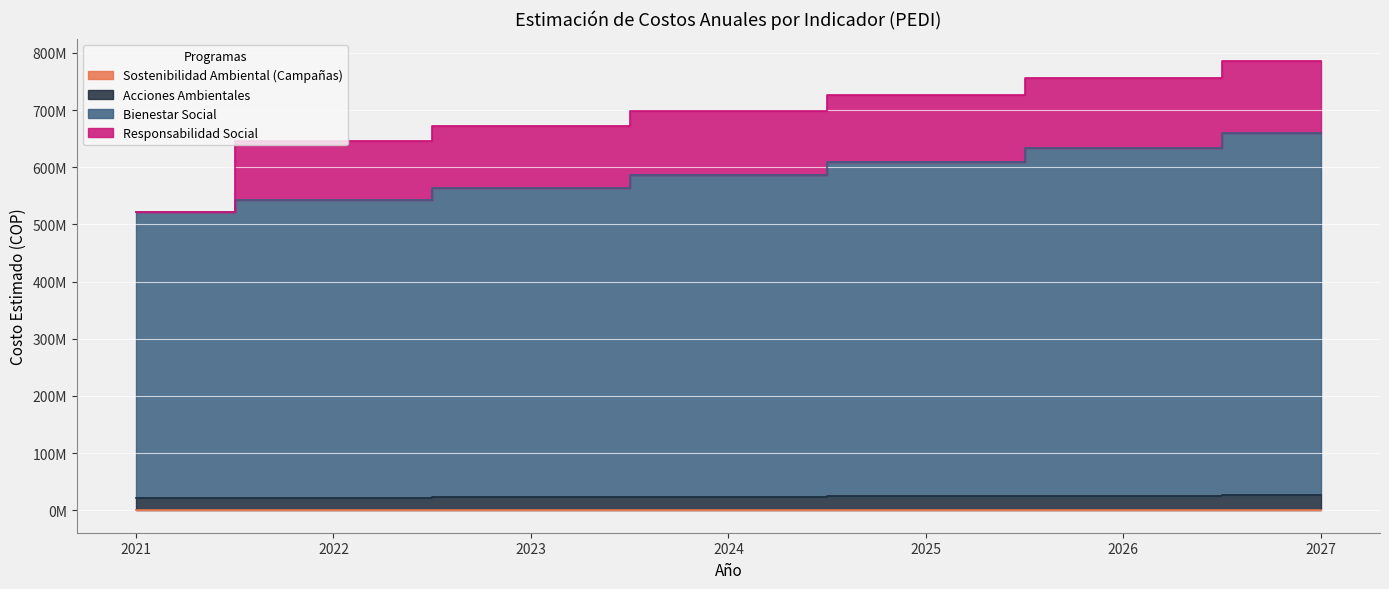

Read the Sostenibilidad Ambiental (Campañas) value at 2022.

1040000.0